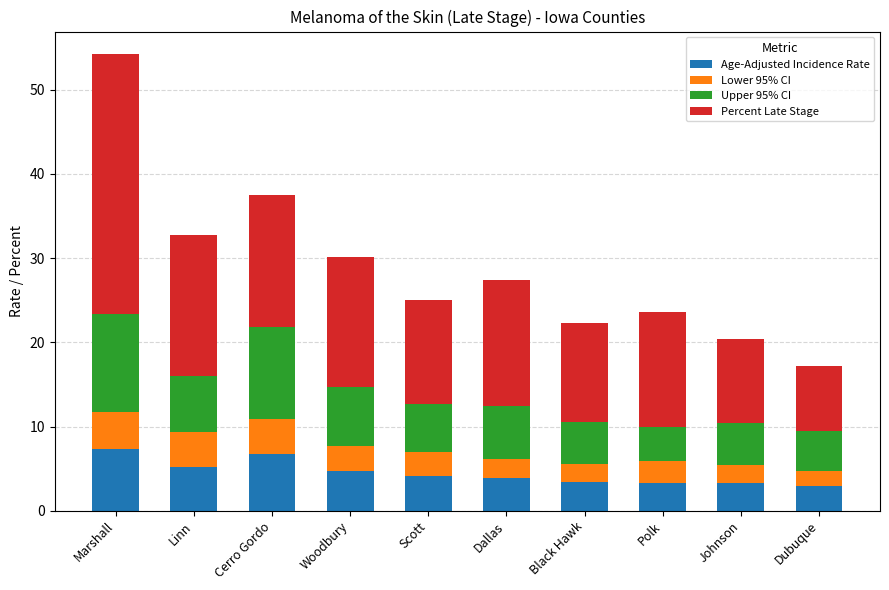

What is the total value across all series at Scott?

25.0